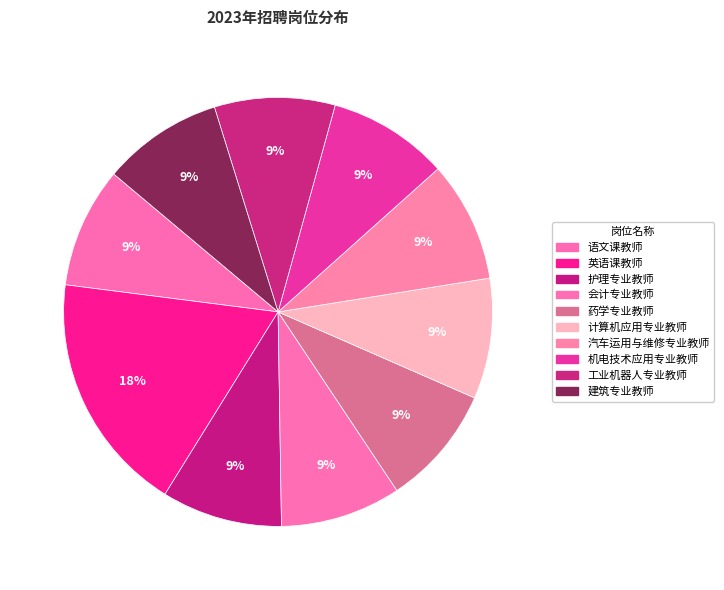

How many slices are in this pie chart?

10